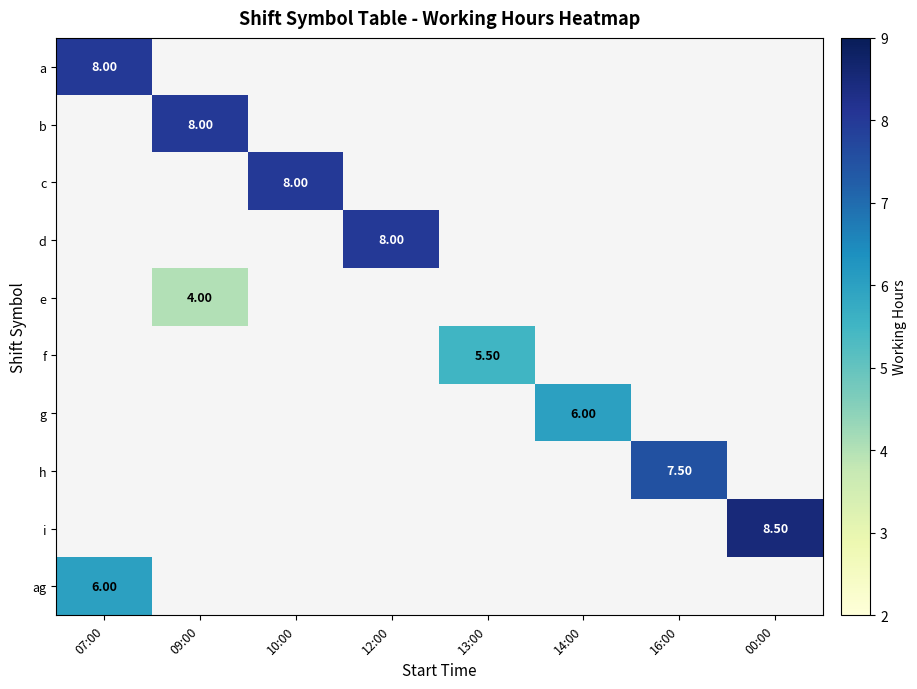

What is the greatest value displayed?

8.5